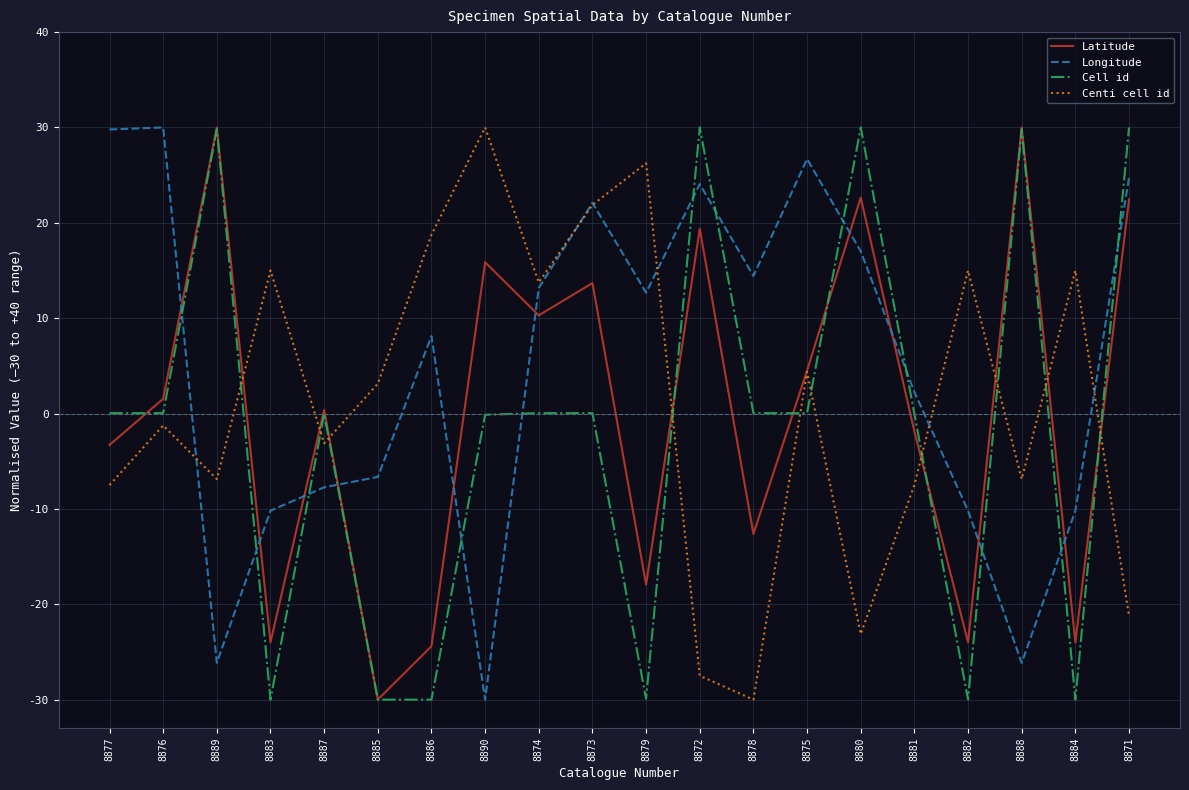

At which label does Latitude reach its minimum?

8885